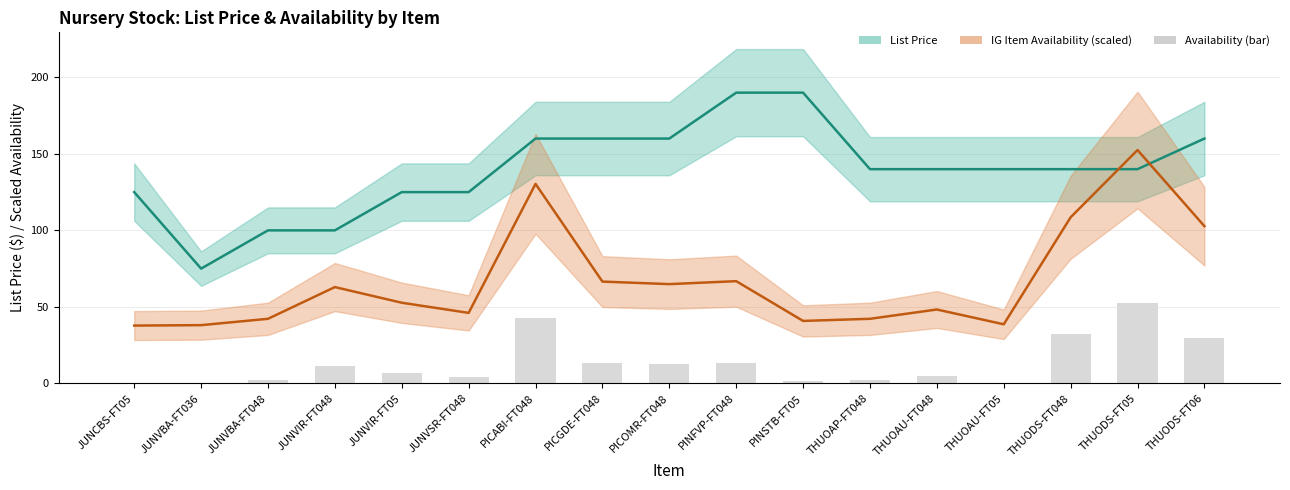

Which series changed the most between PICGDE-FT048 and PINFVP-FT048?

List Price